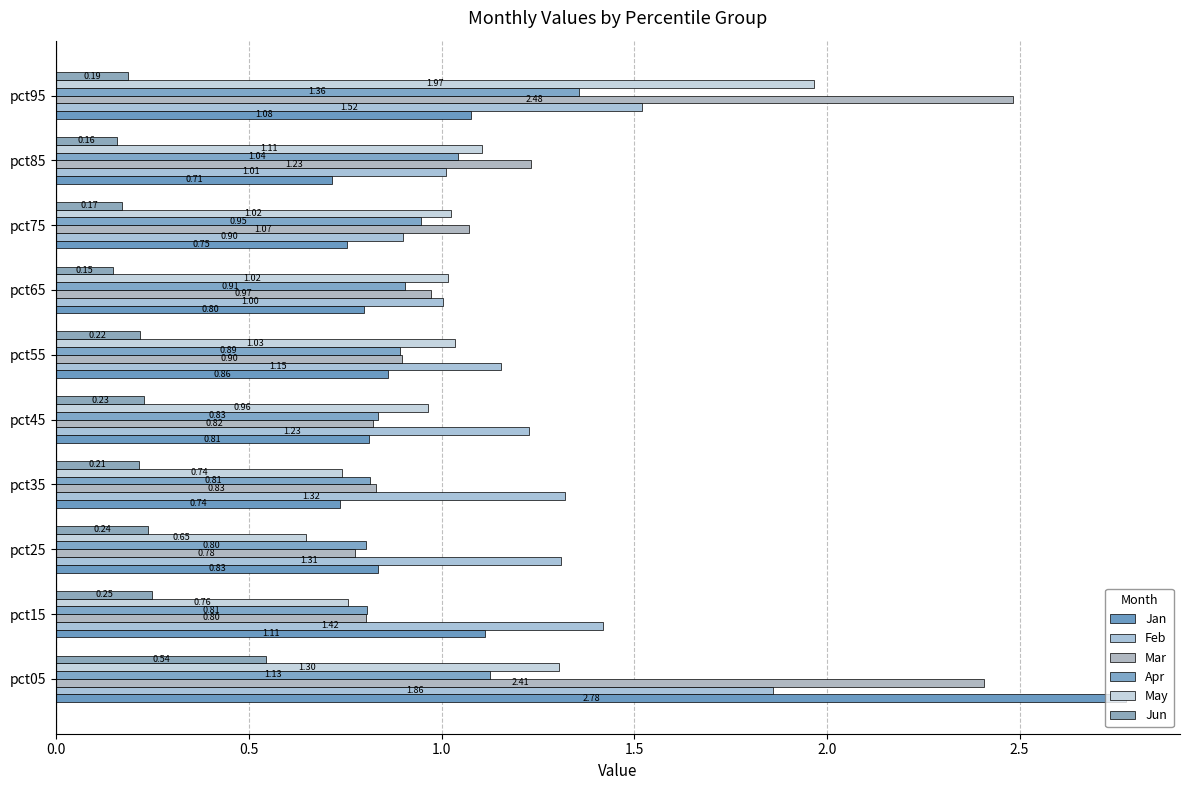

What is the maximum value for May?

2.0